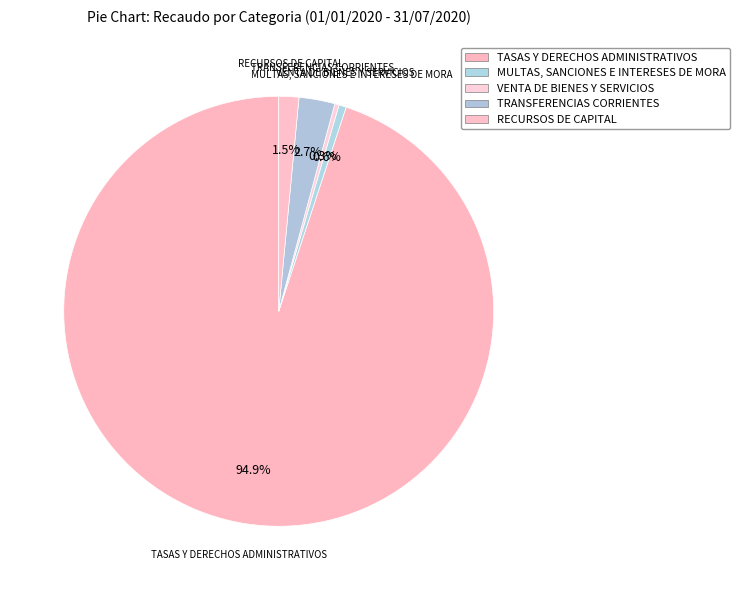

How many segments does this pie chart have?

5